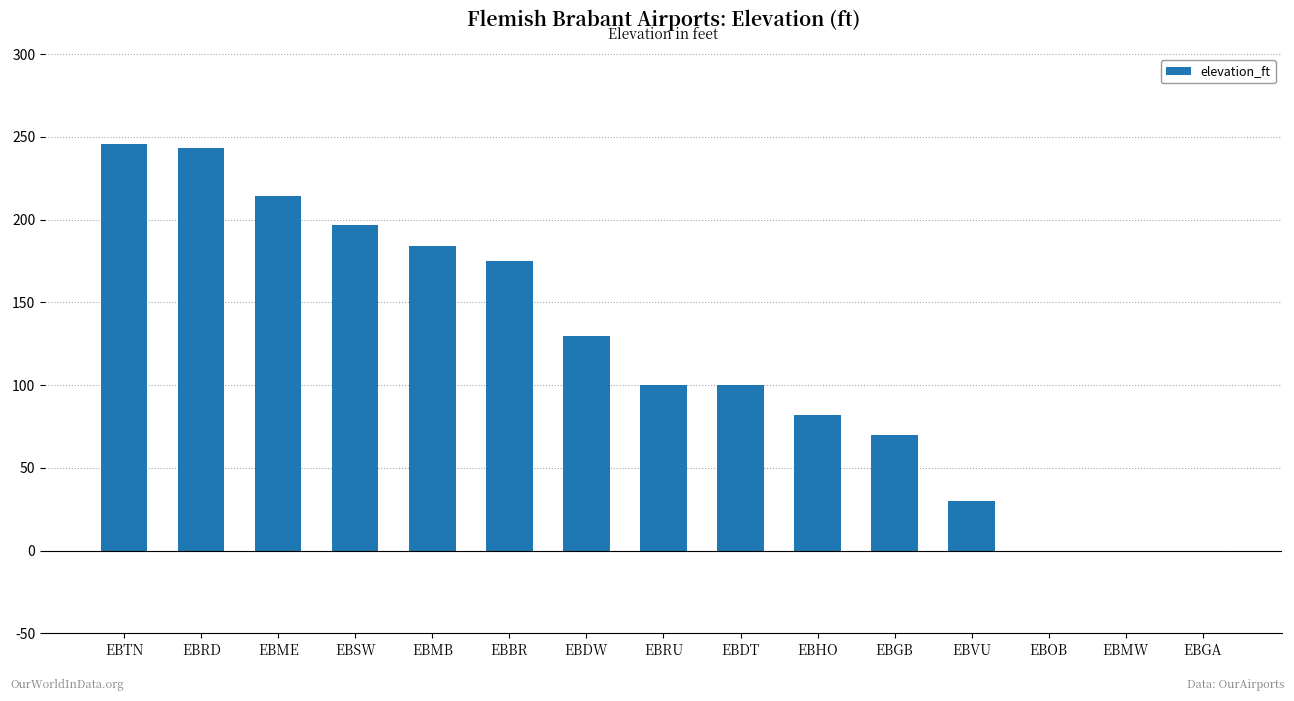

How many distinct data groups are displayed?

1